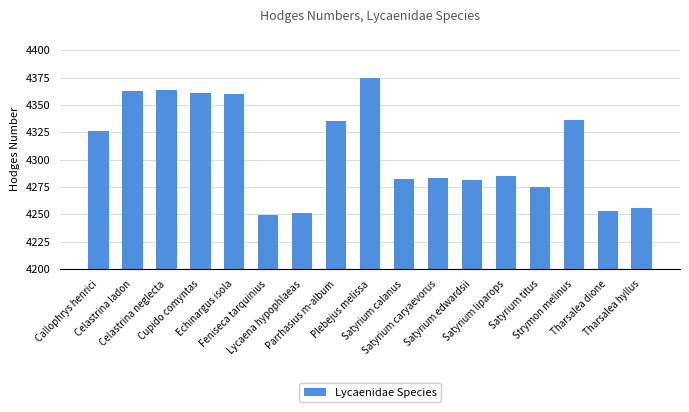

What is the label of the 10th bar from the left?

Satyrium calanus